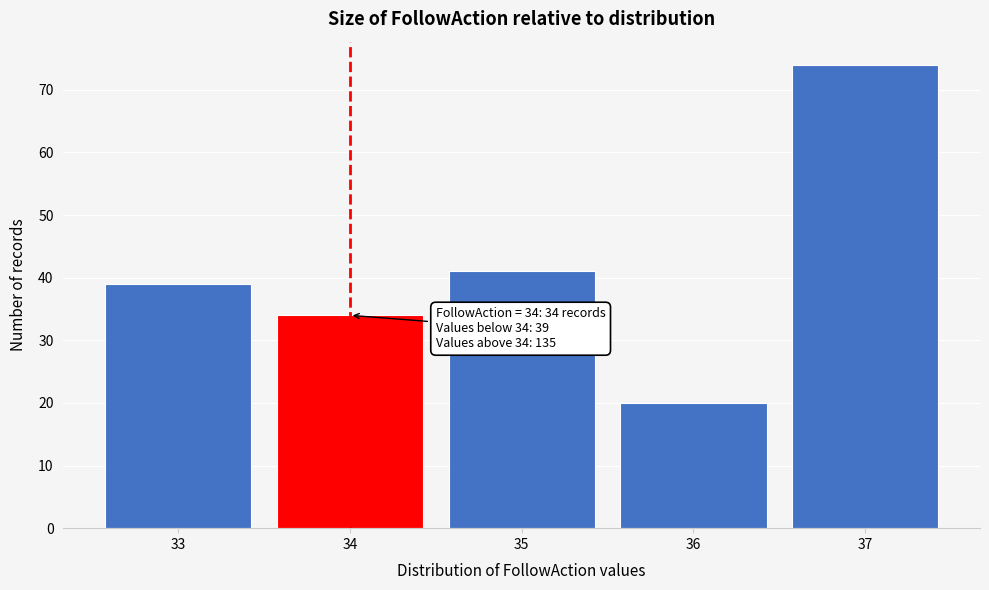

Reading left to right, extract all data points from this chart.

33=39	34=34	35=41	36=20	37=74